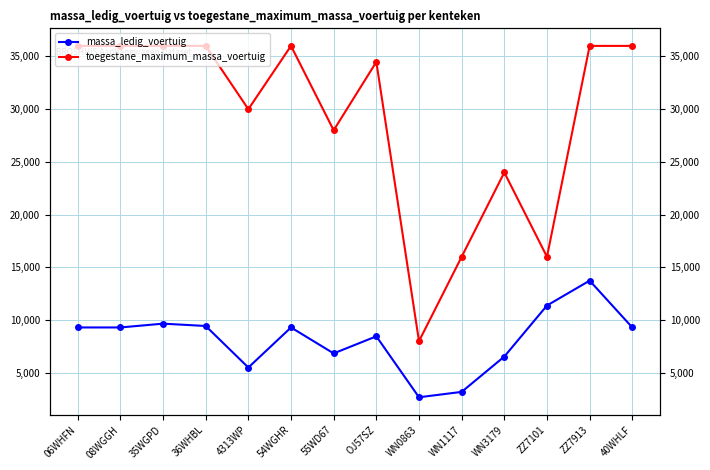

Rank the series at WN0863 from lowest to highest value.

massa_ledig_voertuig, toegestane_maximum_massa_voertuig